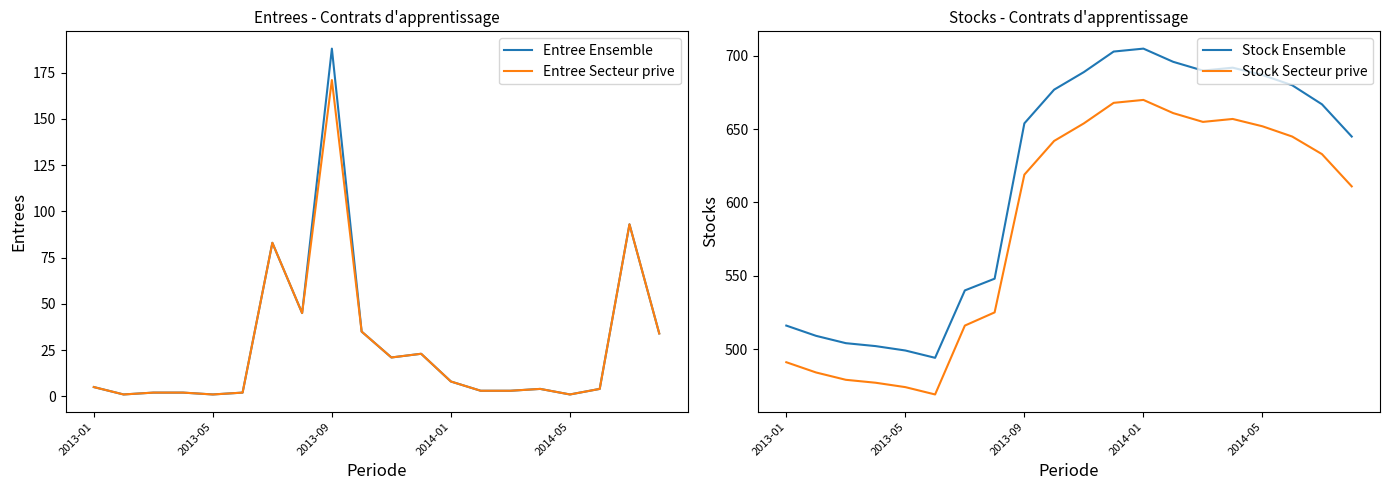

Is it true that Entree Ensemble equals 188 at 2013-09?

True